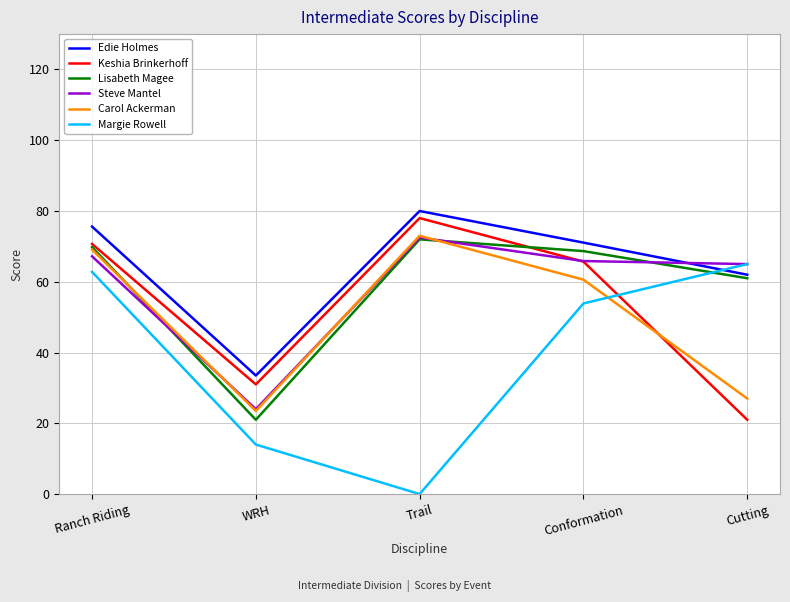

Which category has the highest value across all series?

Trail